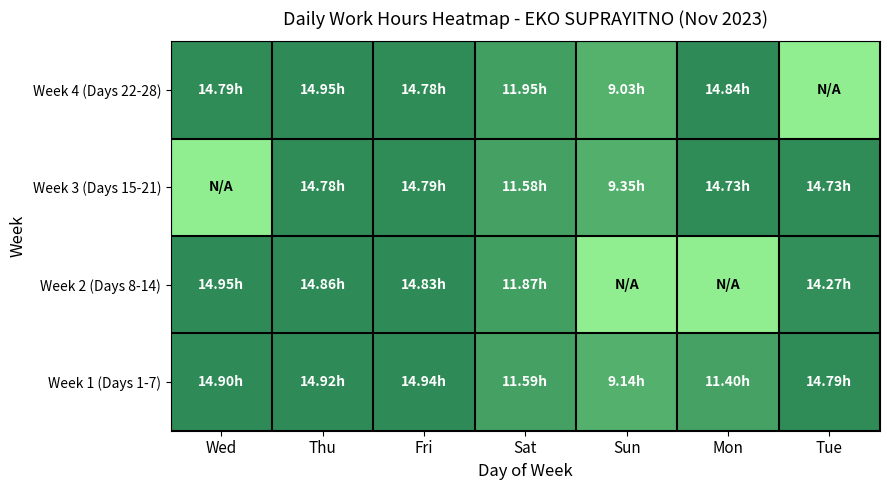

What is the spread (max minus min) of values at Mon?

14.8